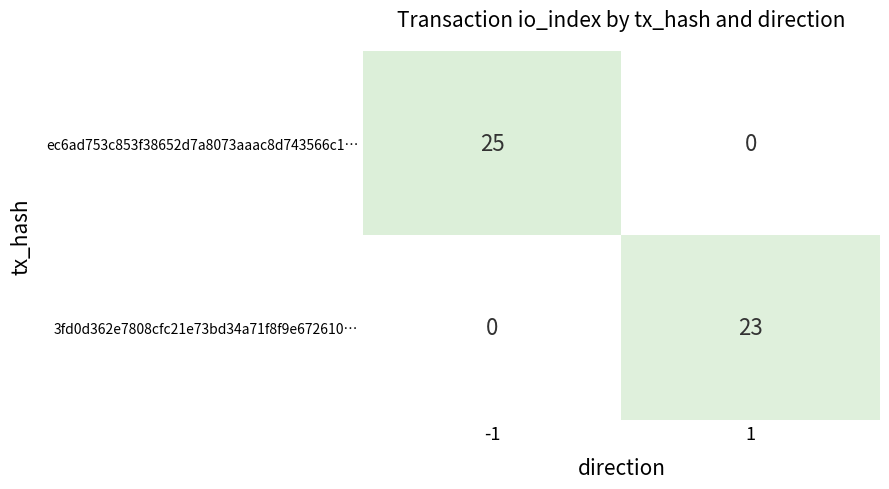

What is the difference between the ec6ad753c853f38652d7a8073aaac8d743566c1… values at -1 and 1?

25